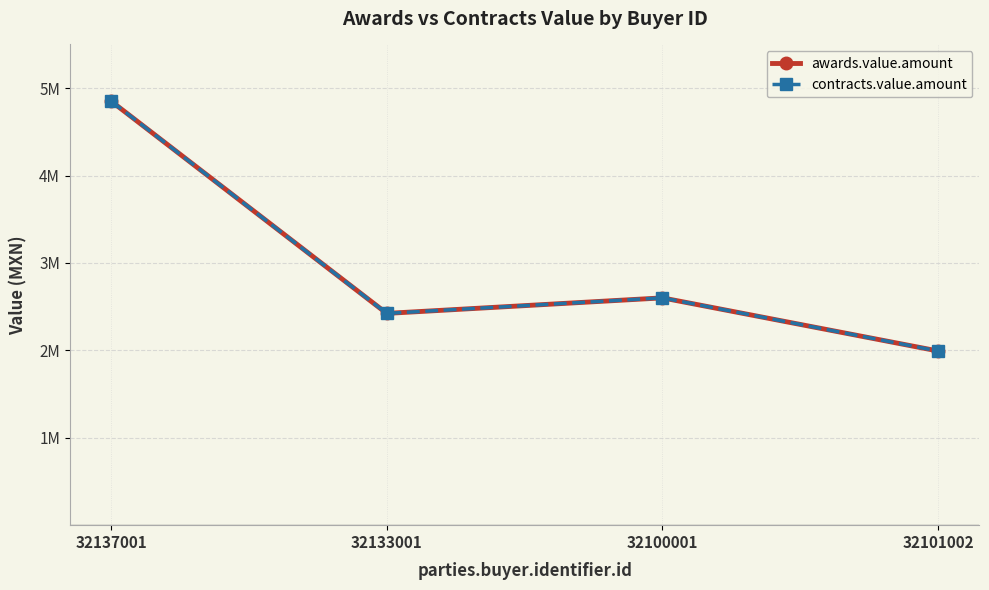

What is the difference between the maximum and second lowest values in the awards.value.amount series?

2428382.5